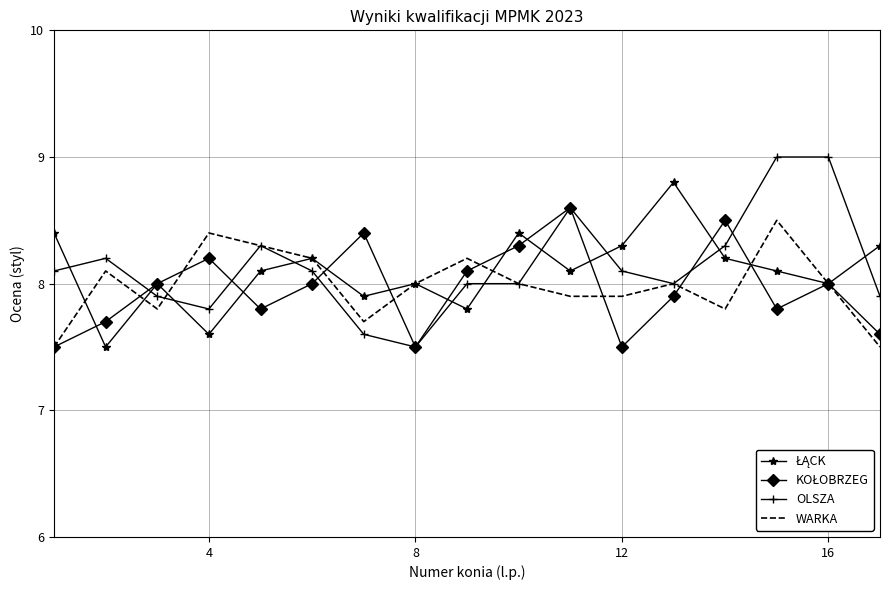

Which series has the widest spread of values?

OLSZA